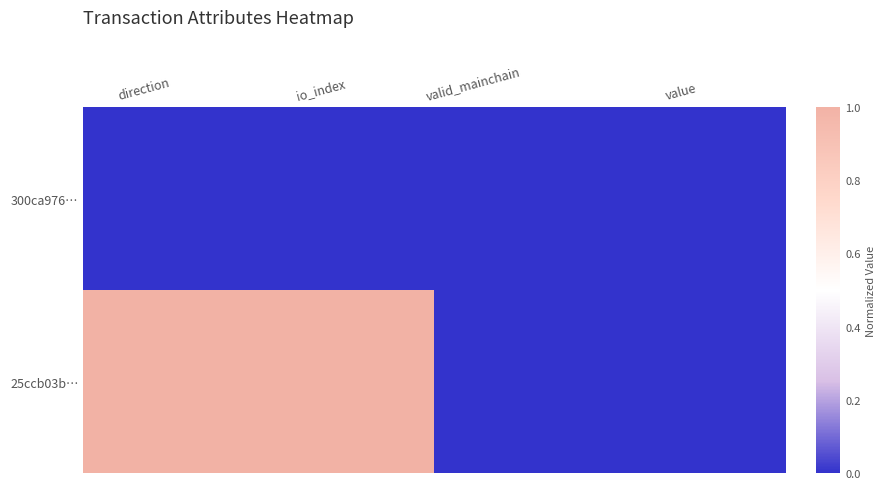

Reading left to right, transcribe all the data shown in this chart.

300ca976…: direction=0	io_index=0	valid_mainchain=0	value=0
25ccb03b…: direction=1	io_index=1	valid_mainchain=0	value=0